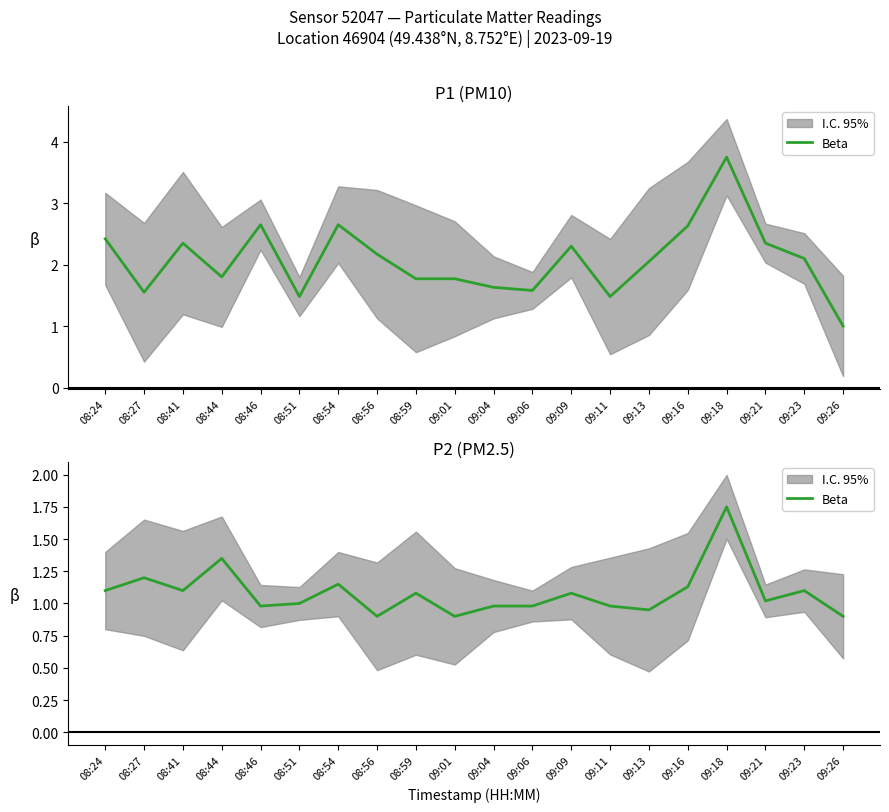

Which label corresponds to the smallest value in the chart?

08:56